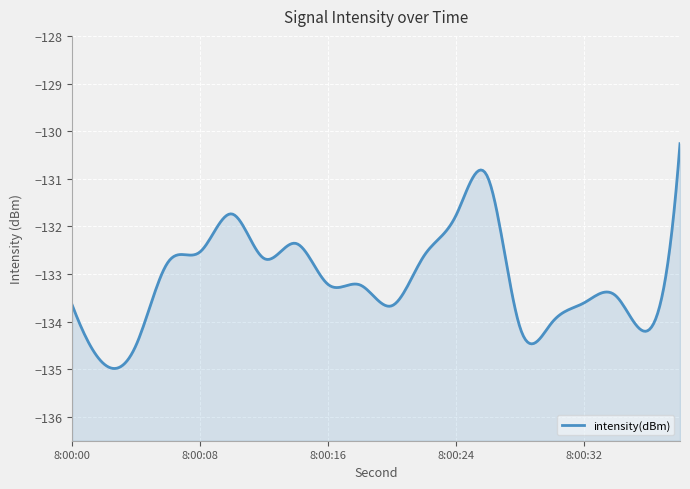

What is the approximate value at 0?

-133.6